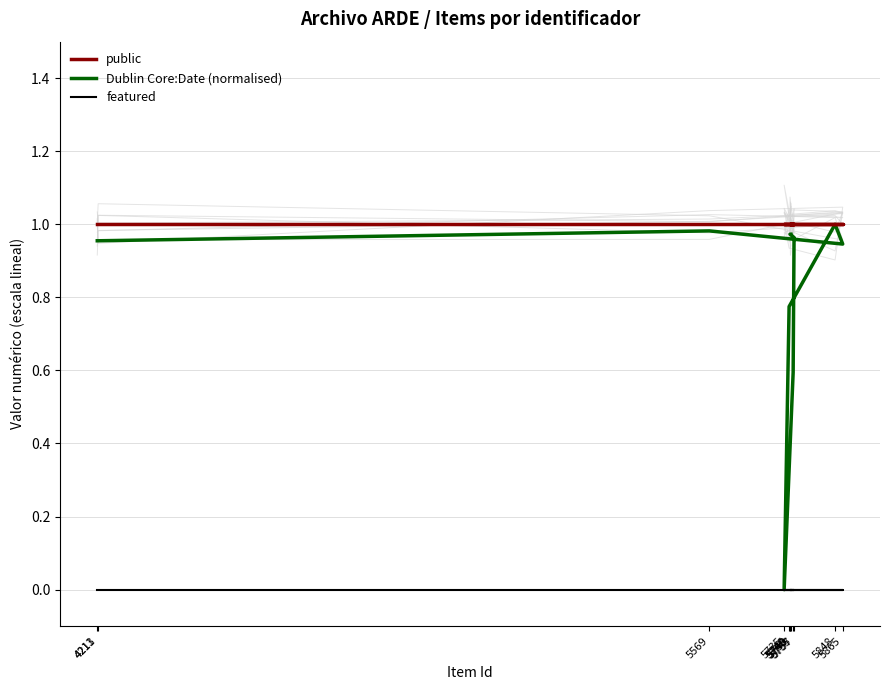

What are all the series names shown in the legend?

public, Dublin Core:Date (normalised), featured